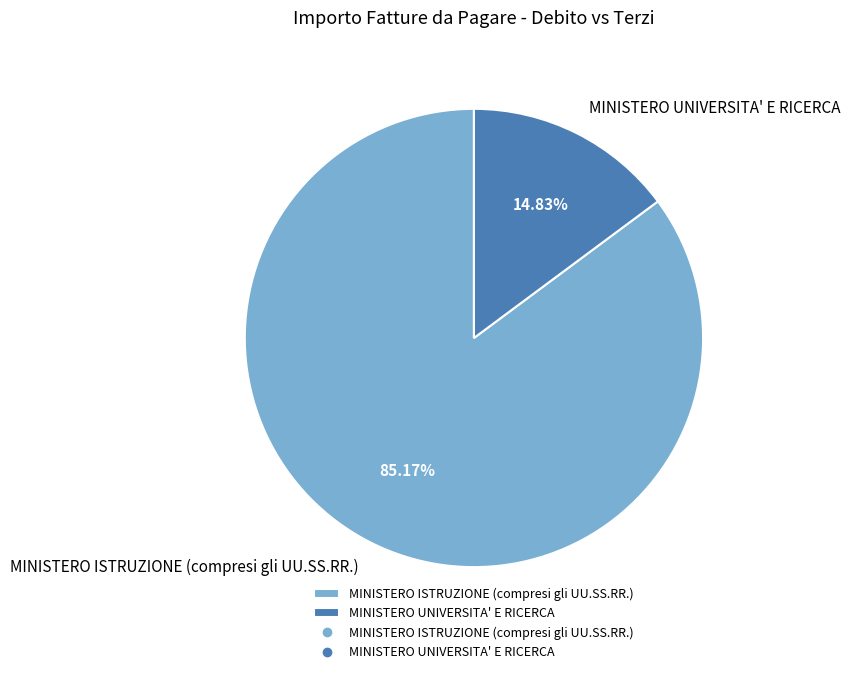

Which slice represents more than half of the pie?

MINISTERO ISTRUZIONE (compresi gli UU.SS.RR.)